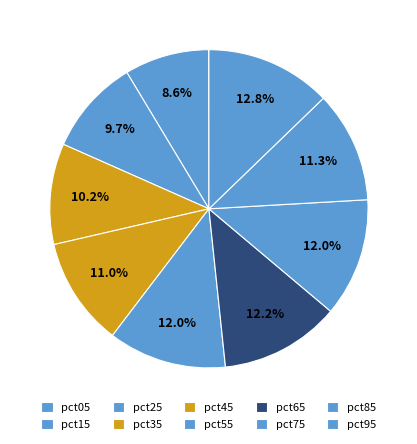

What percentage is the pct75 slice, to the nearest percent?

12%